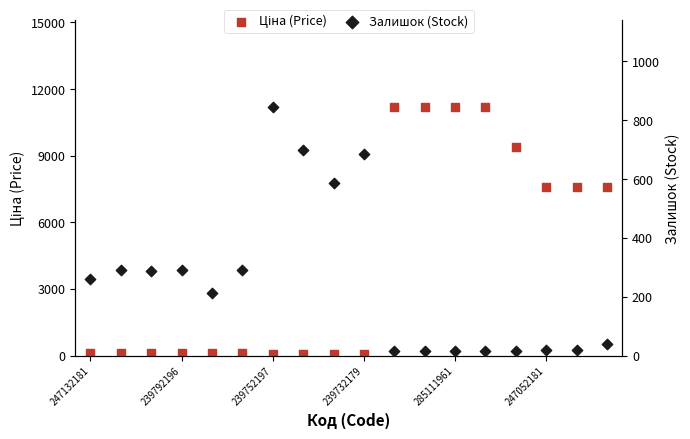

At how many categories does at least one series exceed 6154?

8